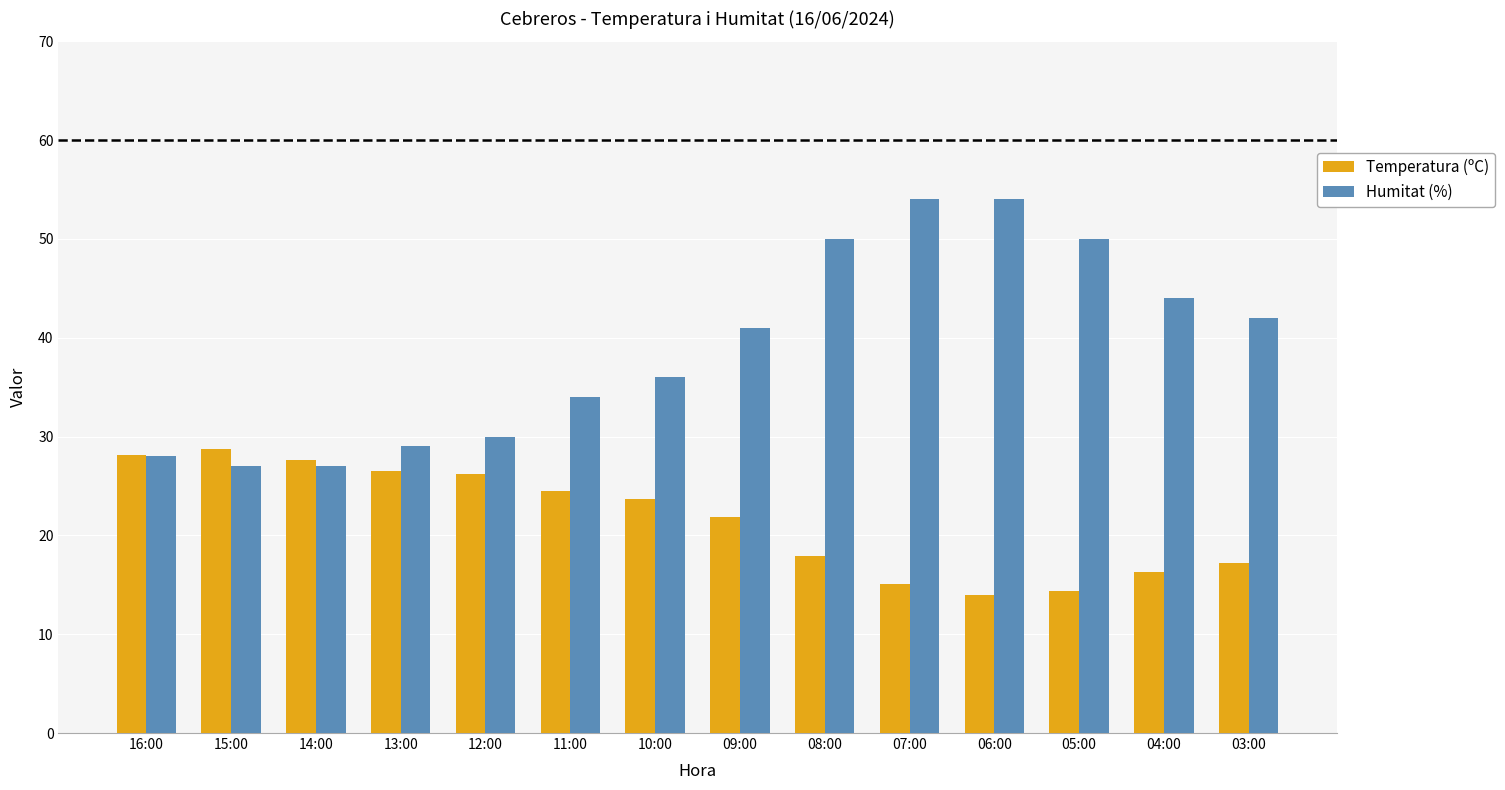

List the series in order of their overall mean, highest first.

Humitat (%), Temperatura (ºC)